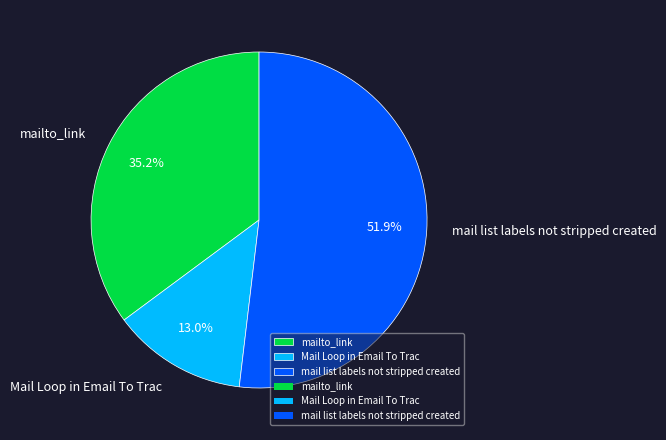

How many slices are in this pie chart?

3